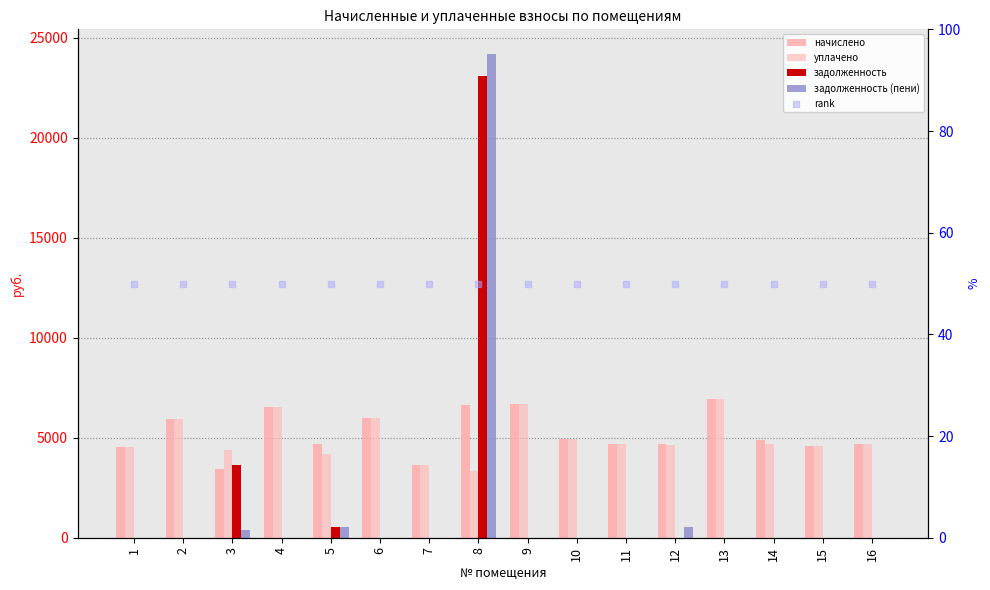

Which series has the largest total across all categories?

начислено